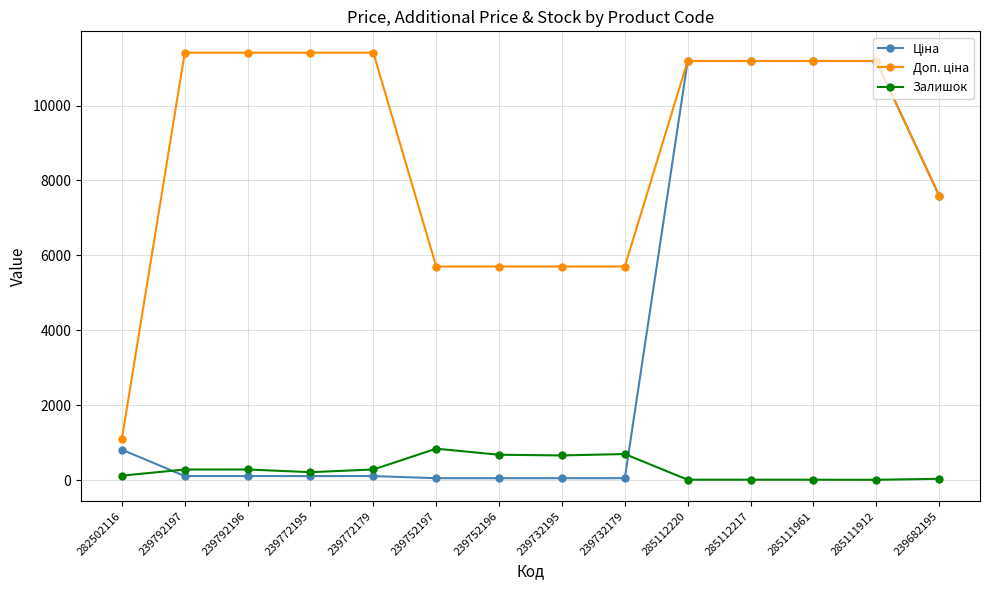

The Залишок series shows 683.0 at 239752196. True or false?

True